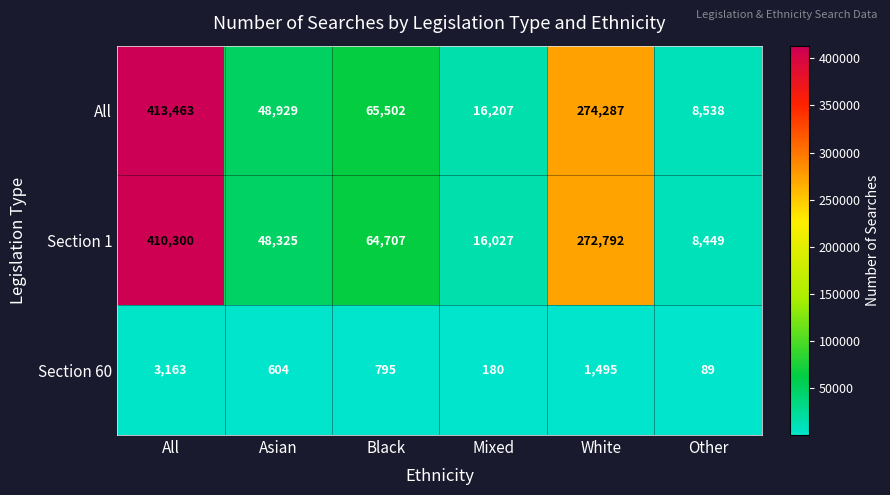

True or false: Section 1 has a value of 13742 at Other.

False